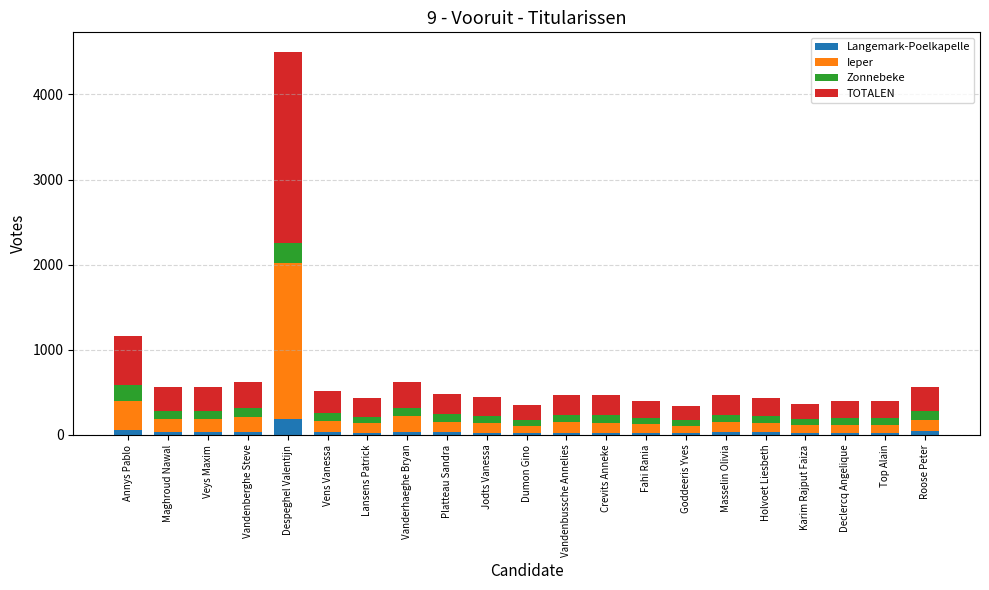

Which category has the highest value in the Langemark-Poelkapelle series?

Despeghel Valentijn